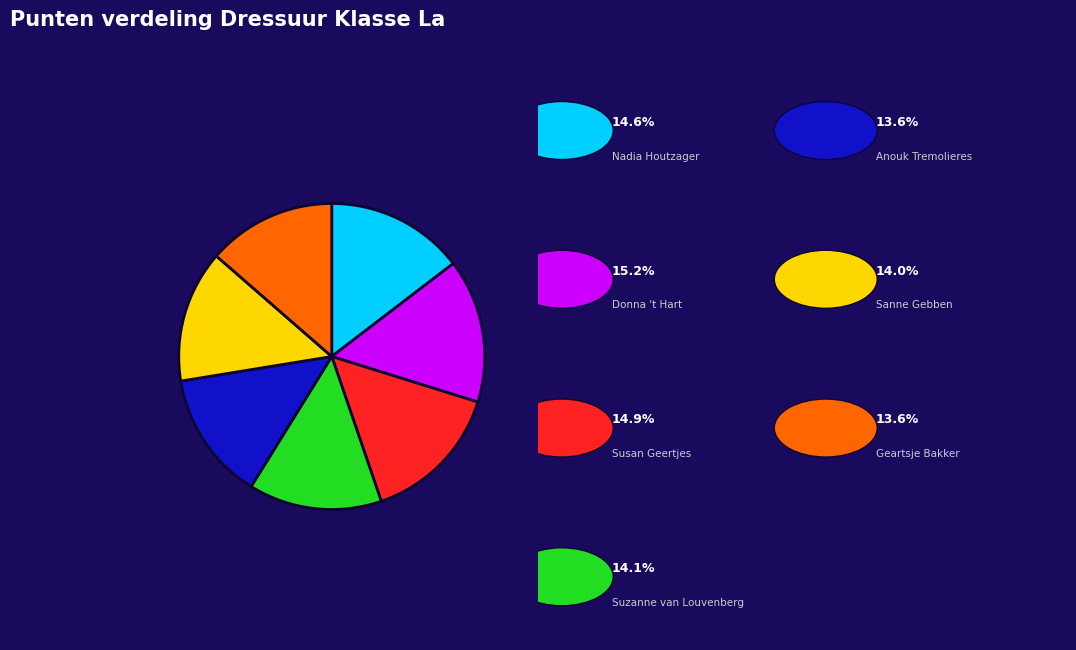

Is there any slice that represents more than half of the pie?

No